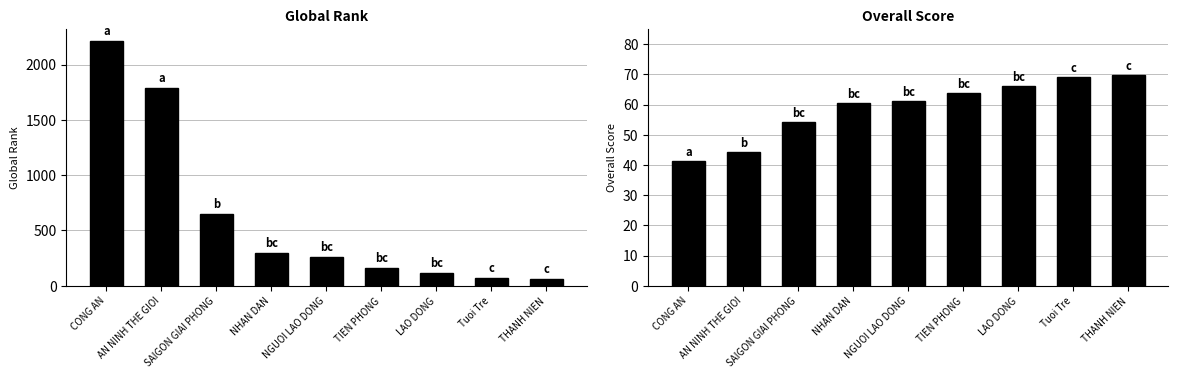

Is it true that Global_rank equals 409.9 at NGUOI LAO DONG?

False